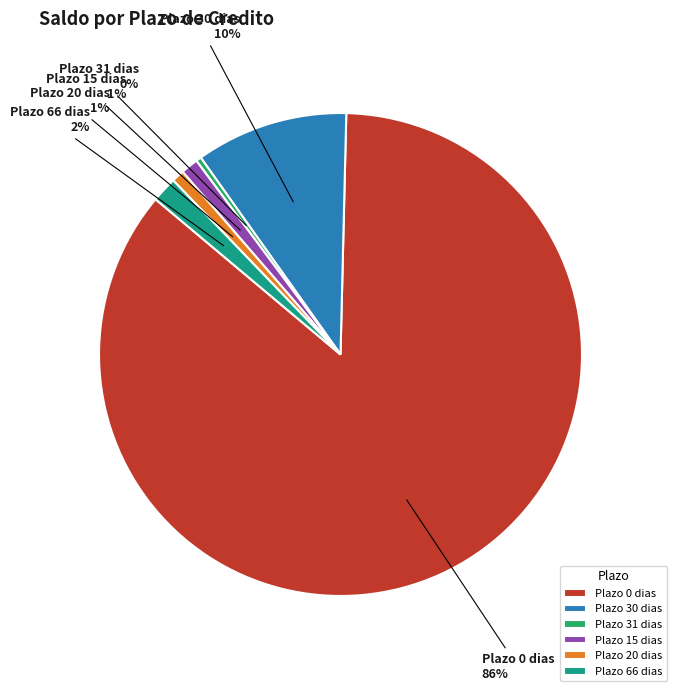

True or false: Plazo 0 dias accounts for 86% of the total.

True